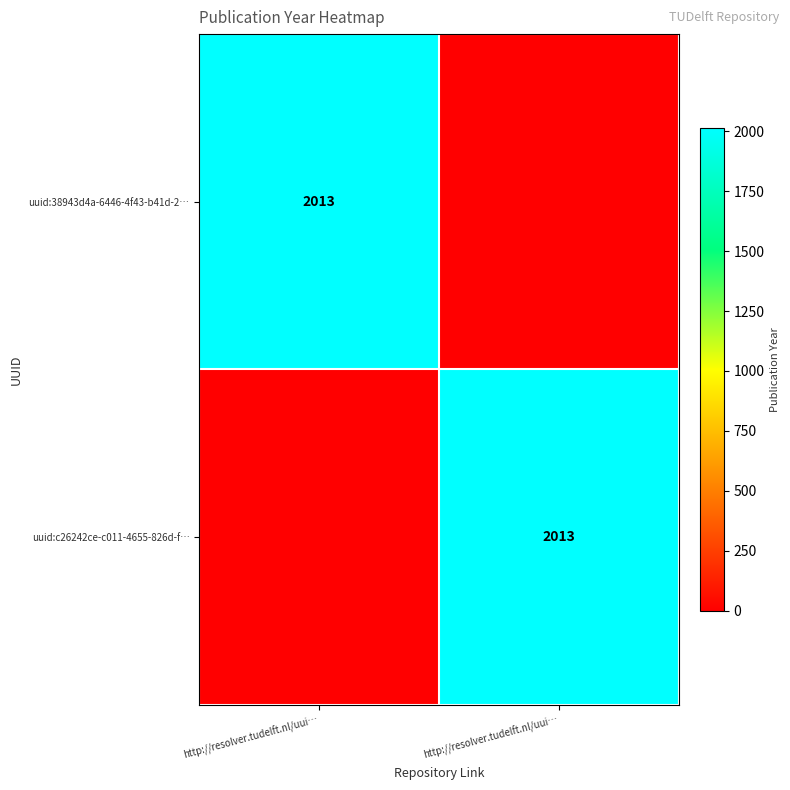

Count the uuid:c26242ce-c011-4655-826d-f… values in the range 0 to 2013.

2